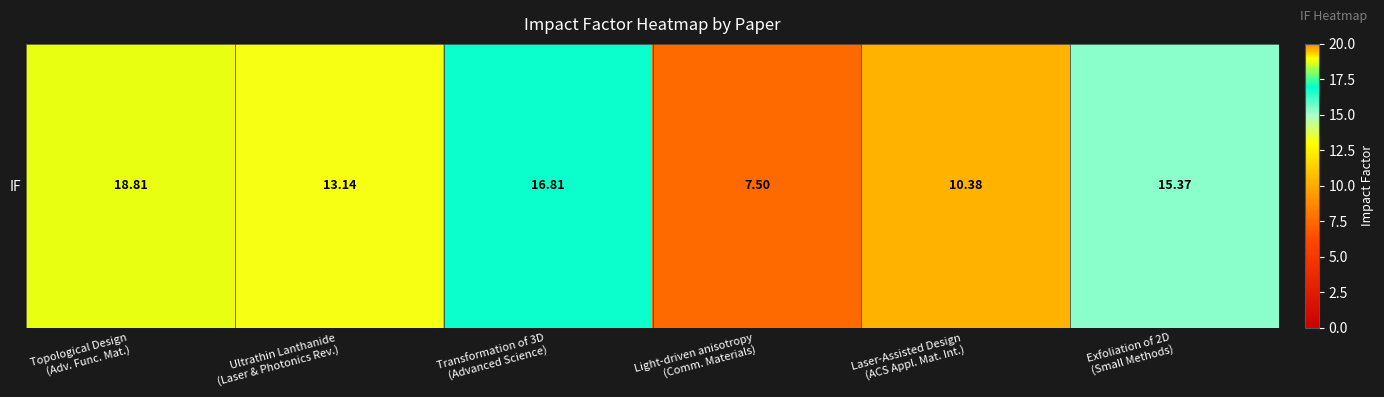

What is the ratio of the value at Transformation of 3D
(Advanced Science) to the value at Ultrathin Lanthanide
(Laser & Photonics Rev.)?

1.3